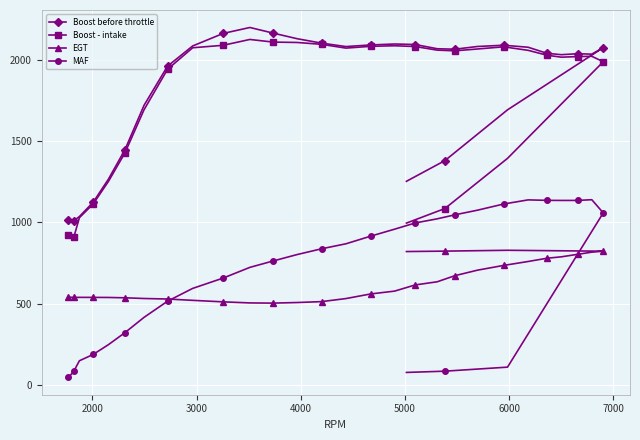

What is the value of the Boost before throttle point at the 9th from the left?

1964.0